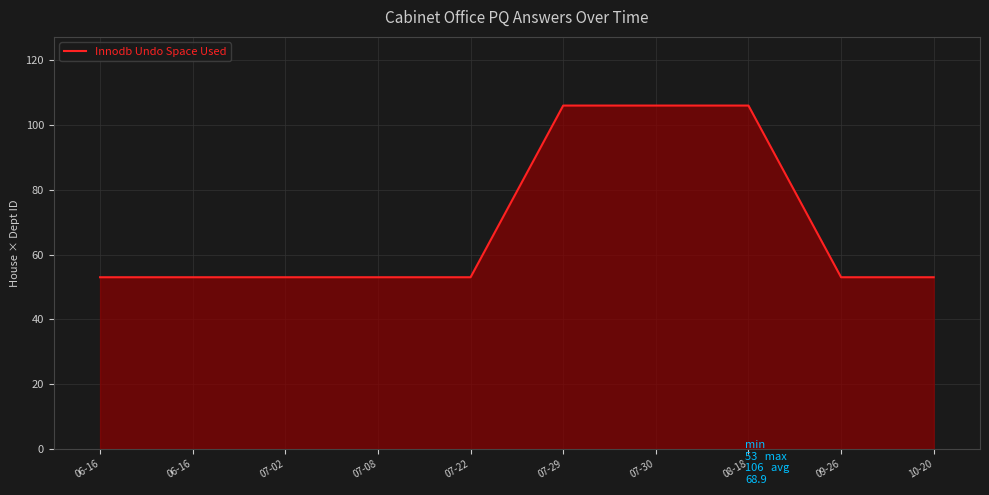

Does the chart have visible grid lines?

Yes